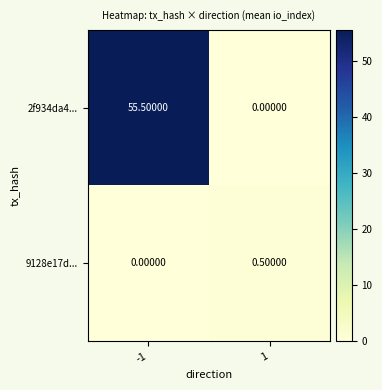

What is the difference between the 9128e17d... values at -1 and 1?

0.5